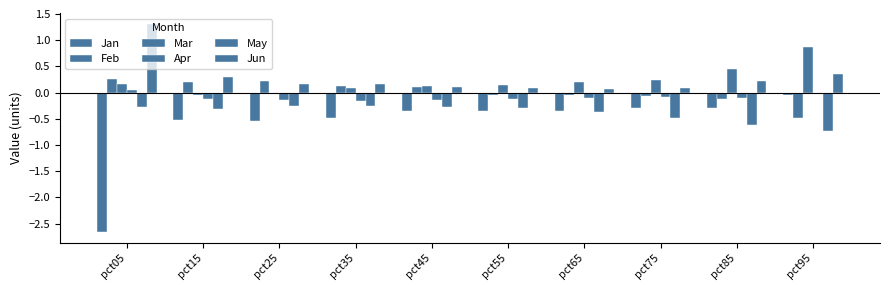

True or false: Jun has a value of 0.3 at pct25.

False